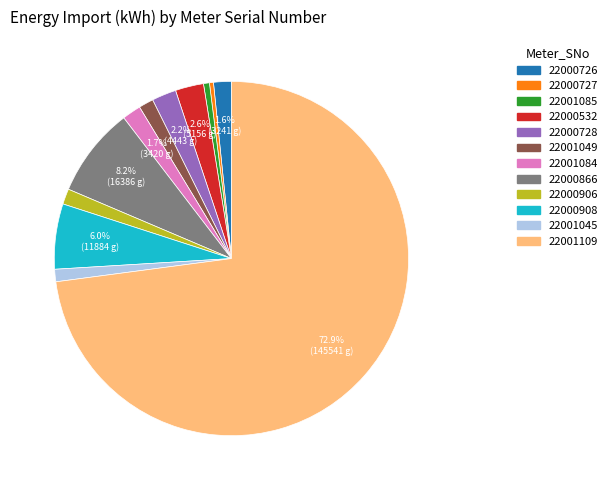

Is there a majority slice in this chart?

Yes